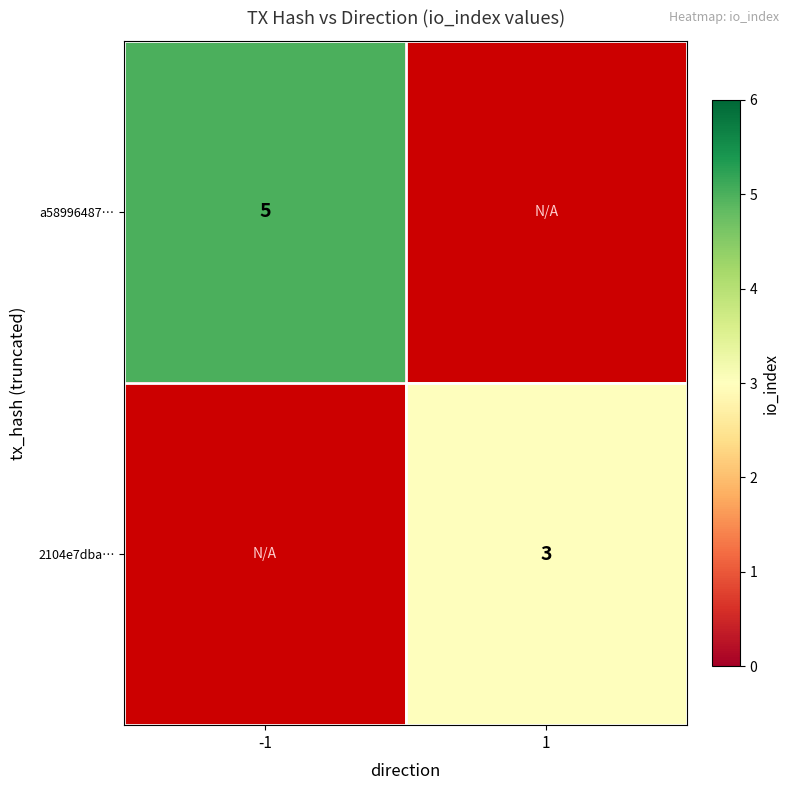

The 2104e7dba… series shows 1 at 1. True or false?

False